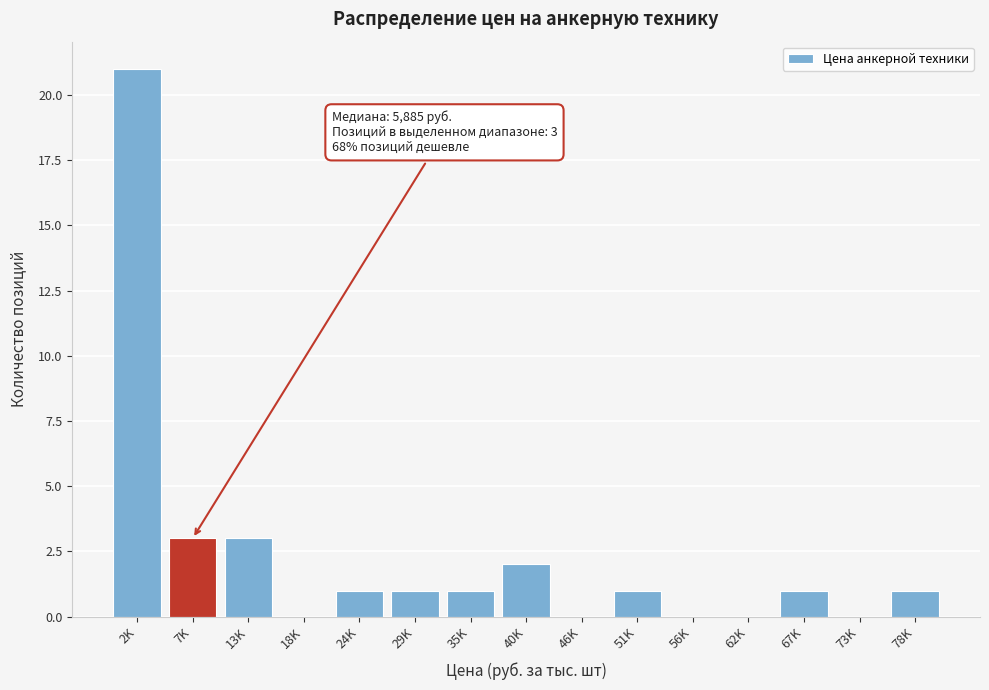

Reading left to right, extract all data points from this chart.

2K=21	7K=3	13K=3	18K=0	24K=1	29K=1	35K=1	40K=2	46K=0	51K=1	56K=0	62K=0	67K=1	73K=0	78K=1